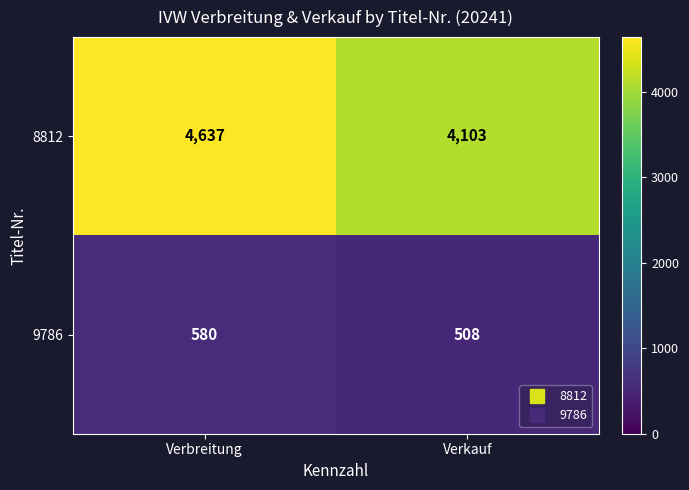

Rank the series at Verkauf from highest to lowest value.

8812, 9786